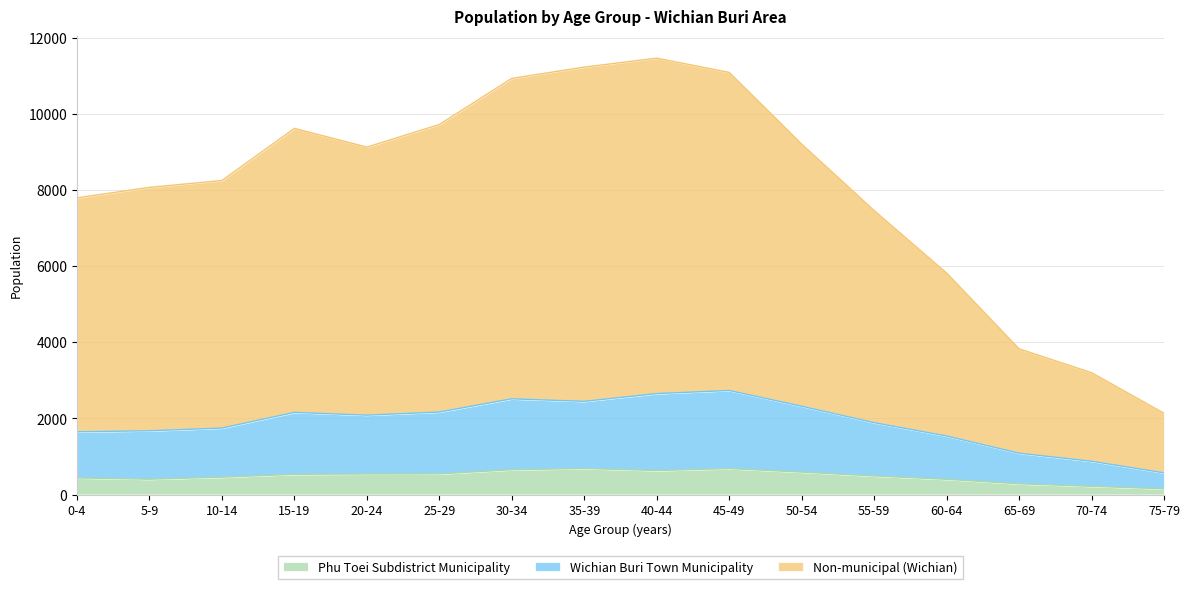

What are all the series names shown in the legend?

Phu Toei Subdistrict Municipality, Wichian Buri Town Municipality, Non-municipal (Wichian)